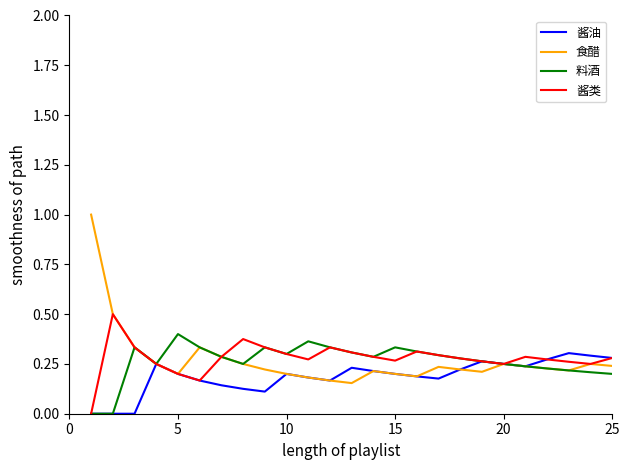

What are all the series names shown in the legend?

酱油, 食醋, 料酒, 酱类